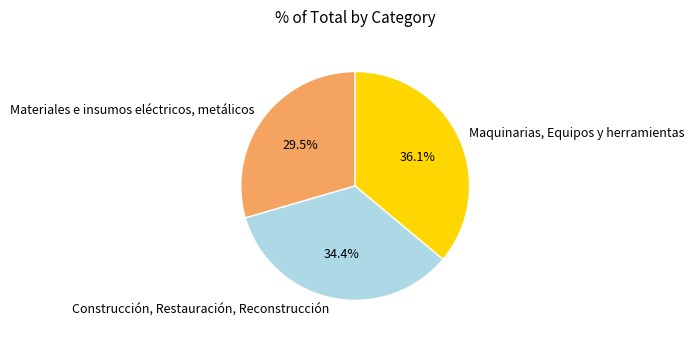

Which has a higher value, Construcción, Restauración, Reconstrucción or Materiales e insumos eléctricos, metálicos?

Construcción, Restauración, Reconstrucción